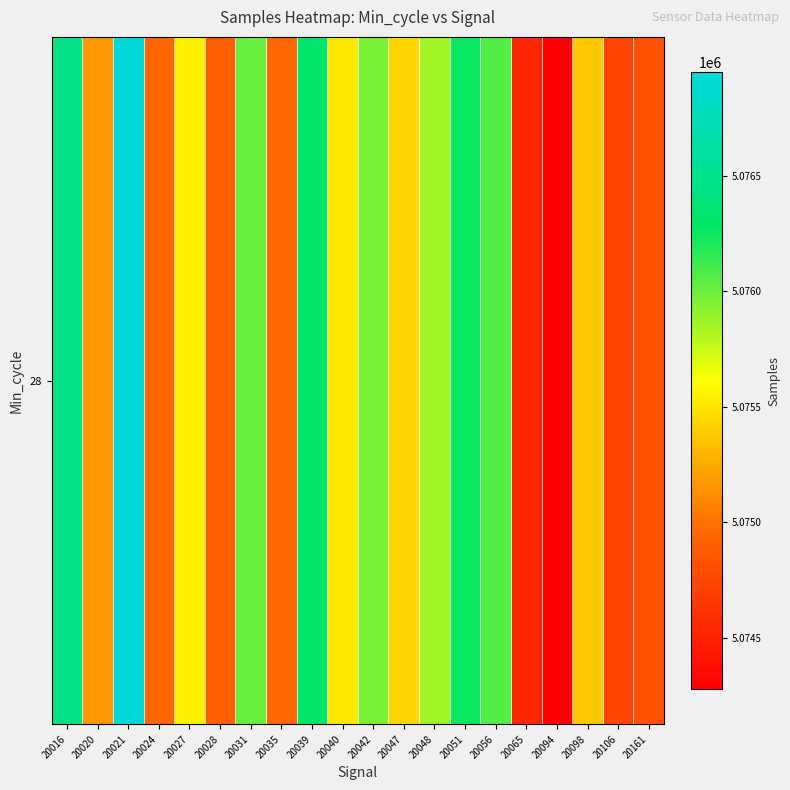

True or false: the data shows 5074903 at 20028.

True